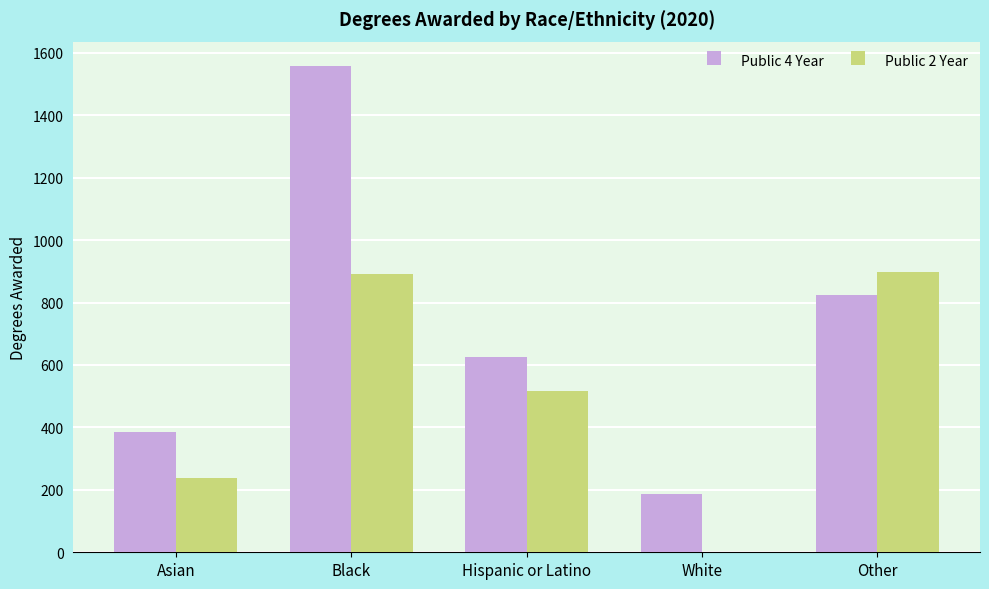

How many data points does each series have?

5